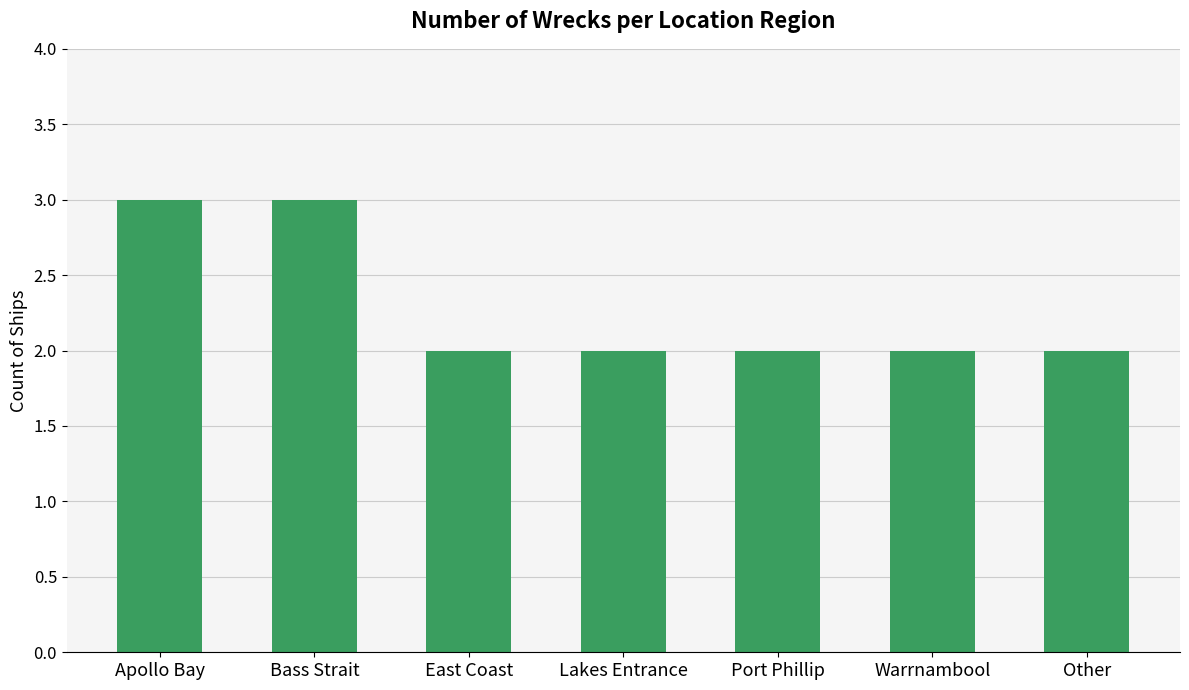

Reading left to right, what are all the values shown in this chart?

3	3	2	2	2	2	2